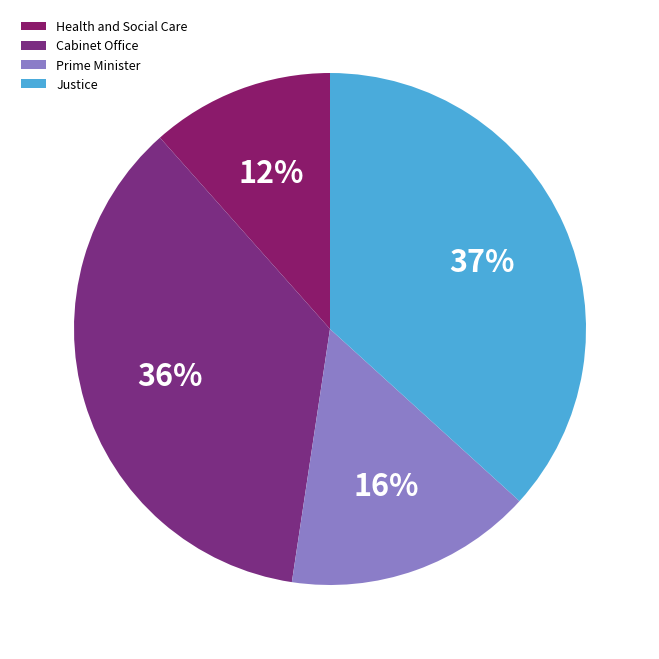

Between Justice and Prime Minister, which is larger?

Justice